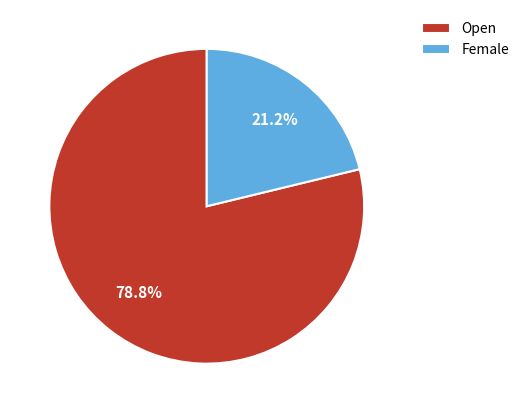

What is the total percentage of Female and Open?

100.0%